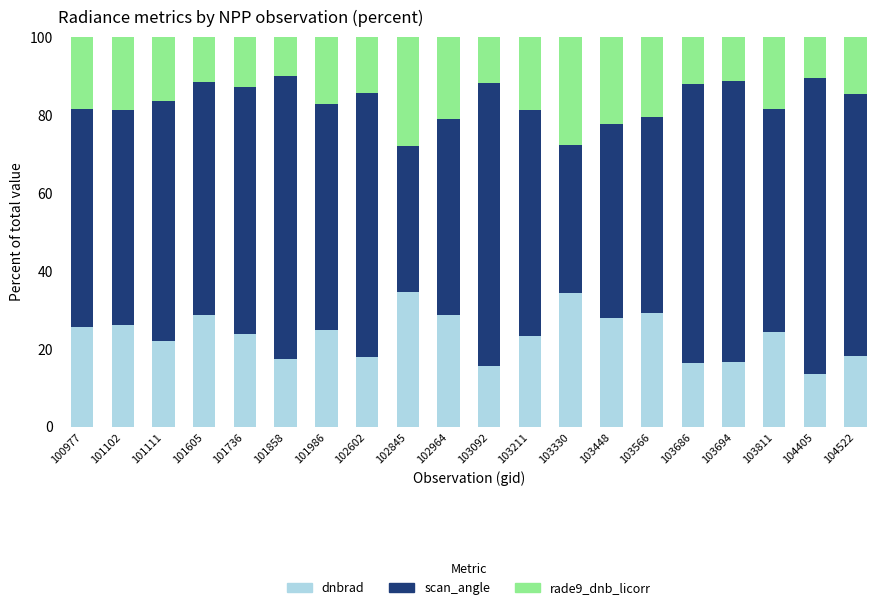

What is the total value across all series at 103448?

100.0